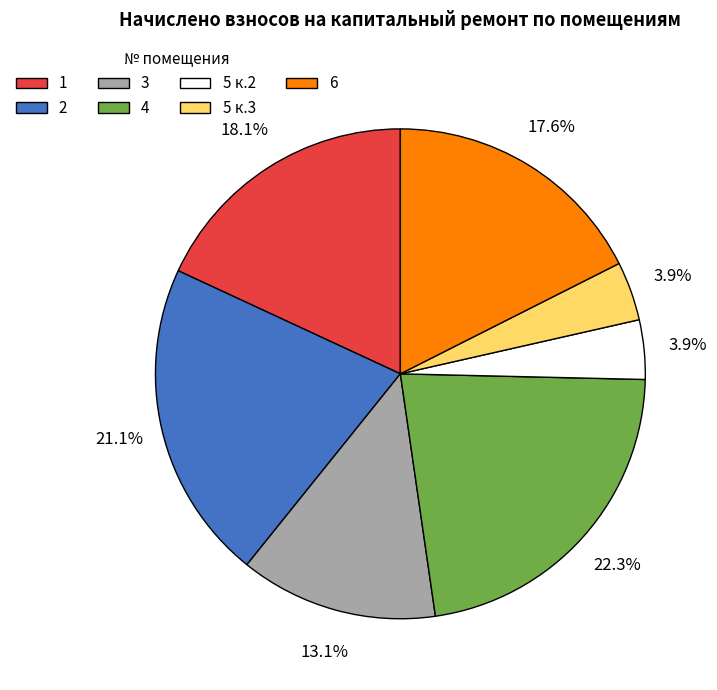

What is the ratio of the value at 1 to the value at 5 к.3?

4.6